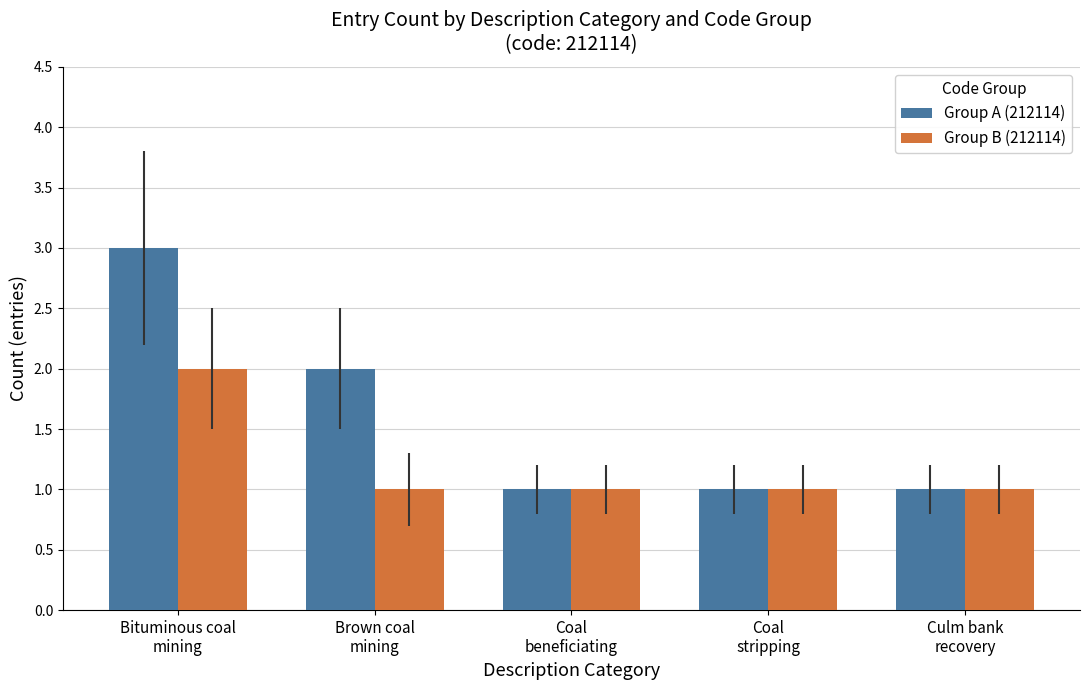

Are the bars horizontal?

No